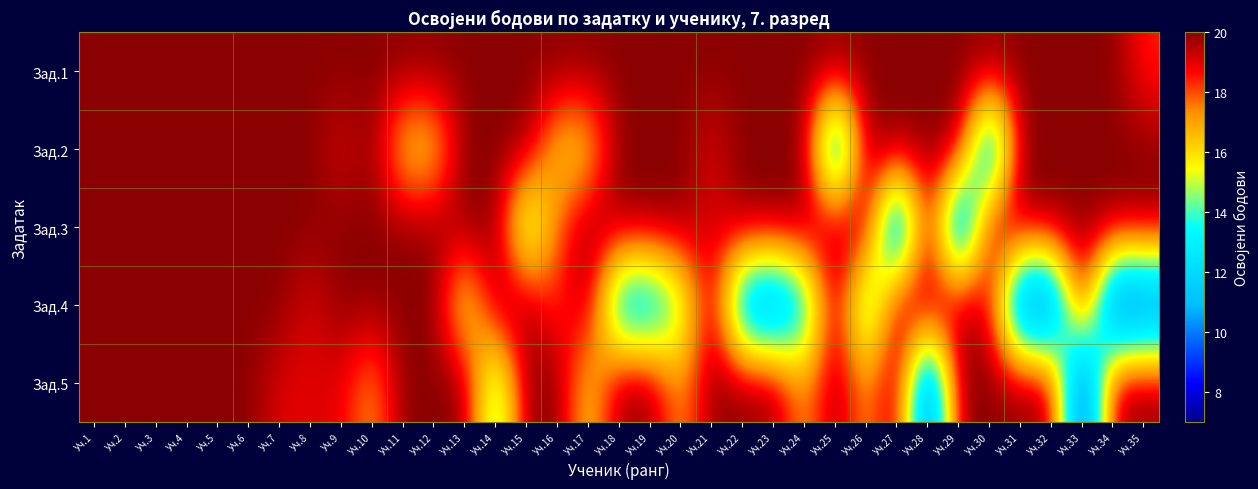

Which label corresponds to the largest value in the chart?

Уч.1